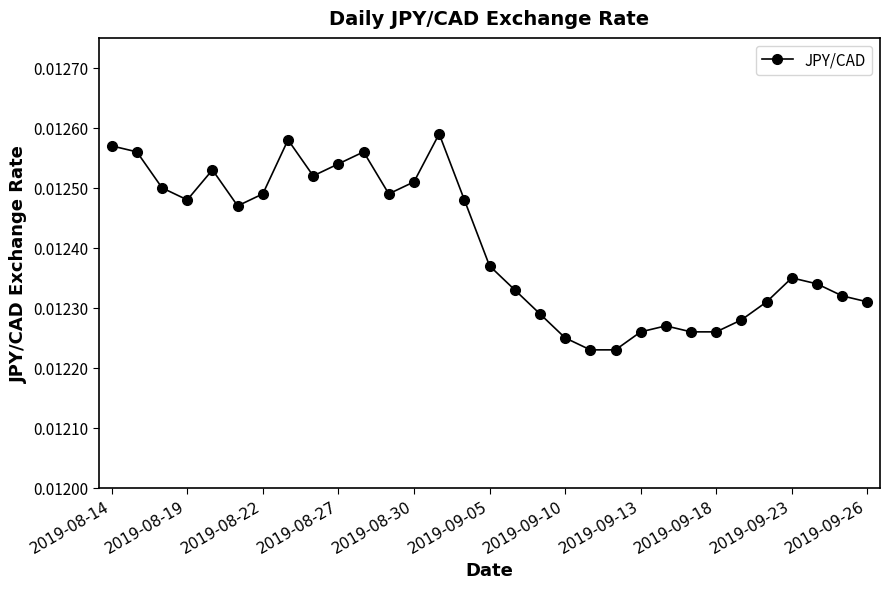

True or false: there are more than 0 points higher than both neighbors.

True